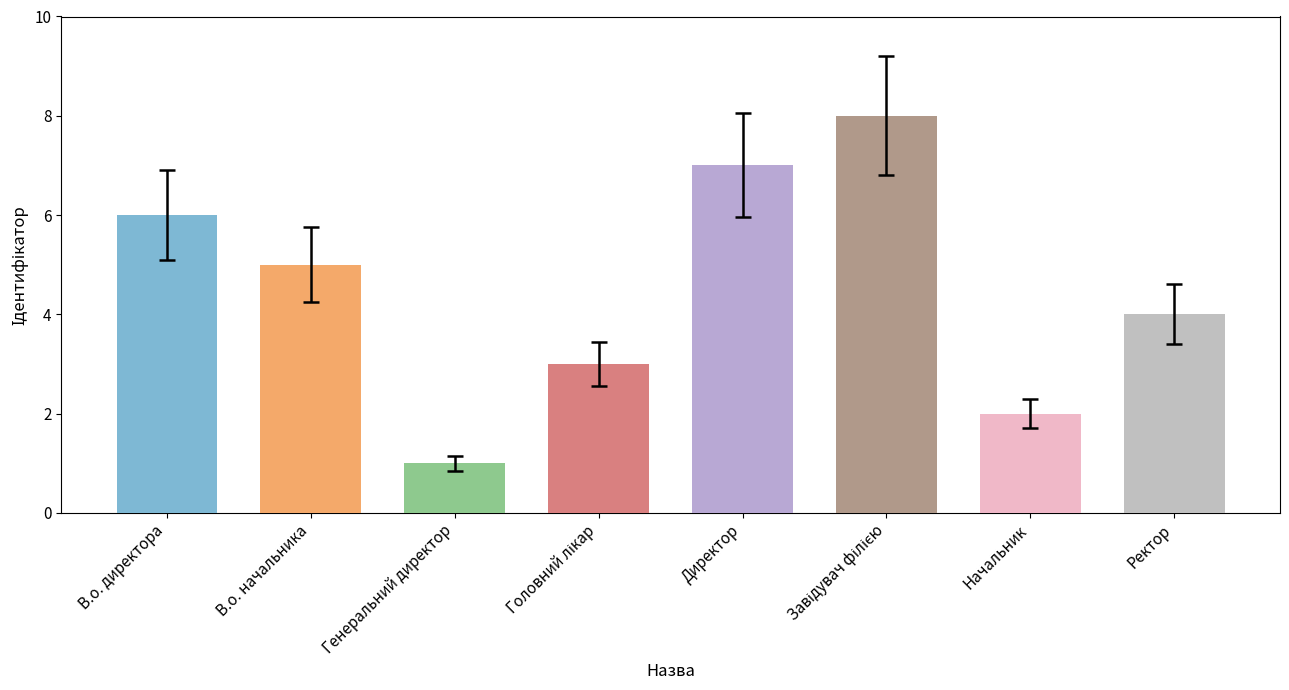

What is the greatest value displayed?

8